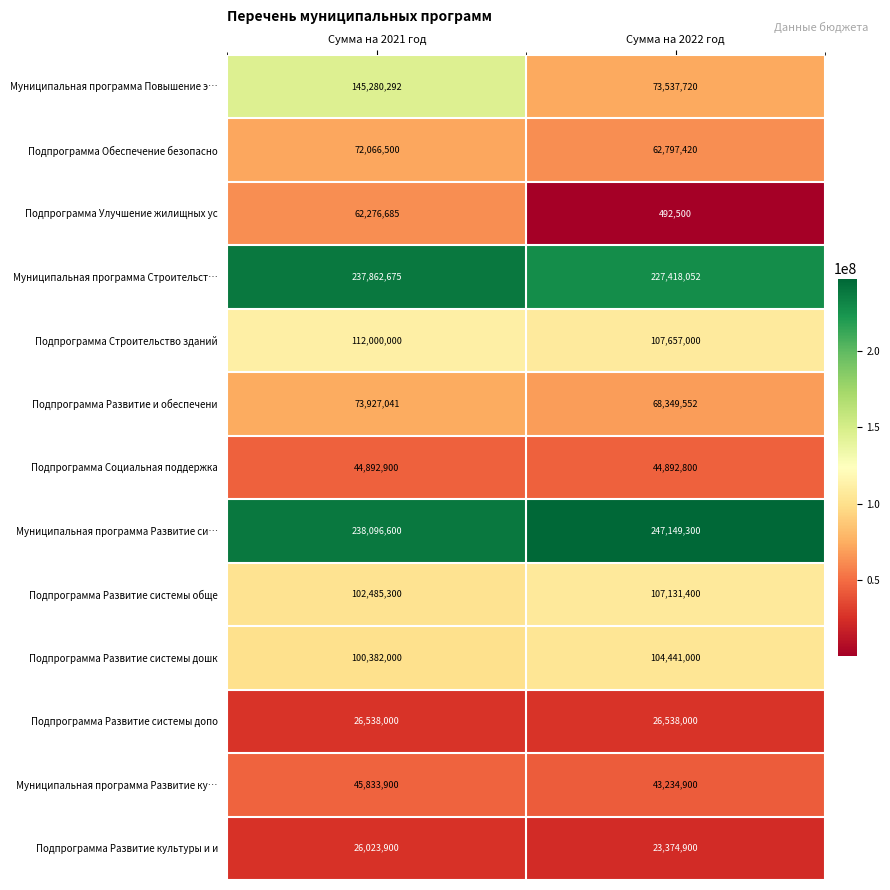

What is the difference between the Муниципальная программа Развитие ку… values at Сумма на 2022 год and Сумма на 2021 год?

2599000